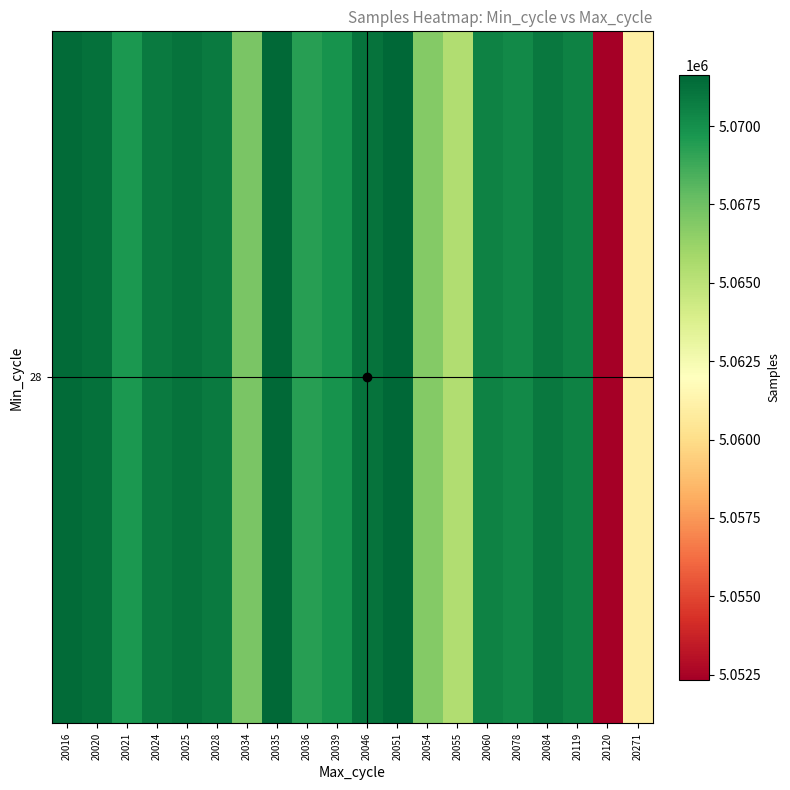

What is the greatest value displayed?

5071632